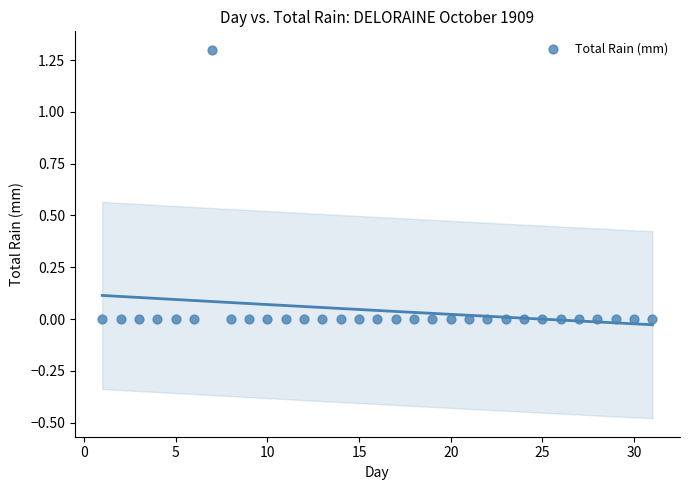

What is the range of X values (max minus min)?

30.0